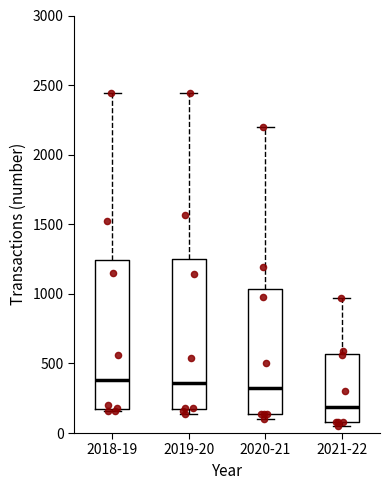

Where does the upper whisker of the box for 2018-19 end on the y-axis? The values are not printed on the chart, so give them approximately, as read against the axis.

2450